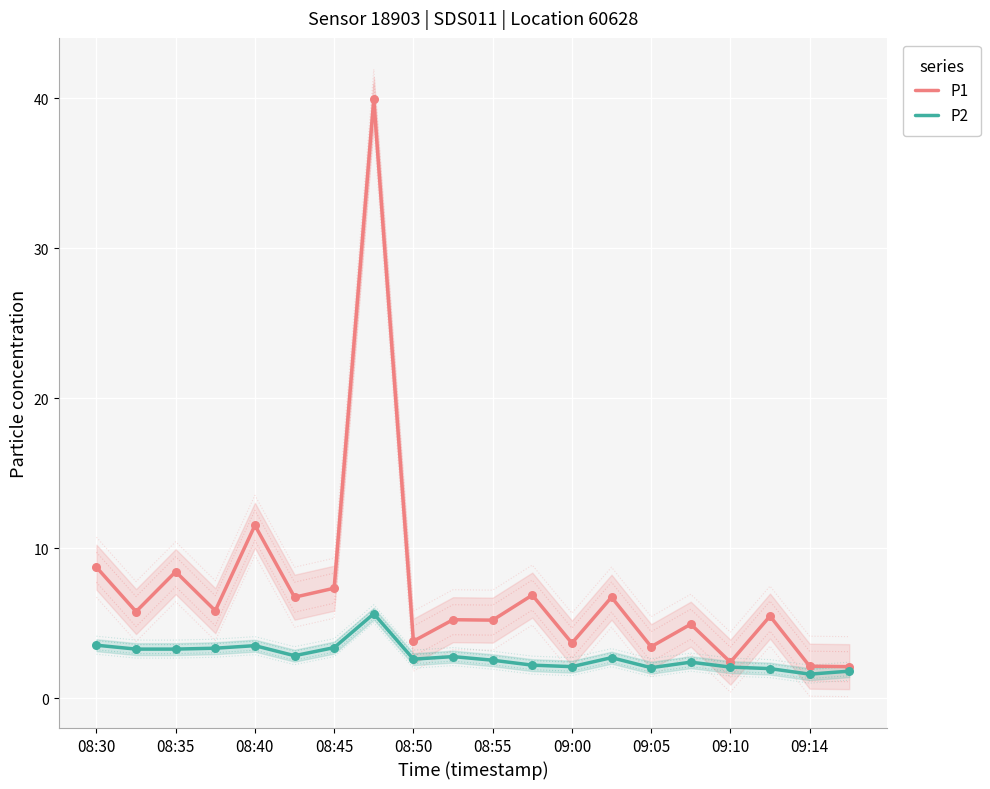

Which series contains the lowest Y value?

P2